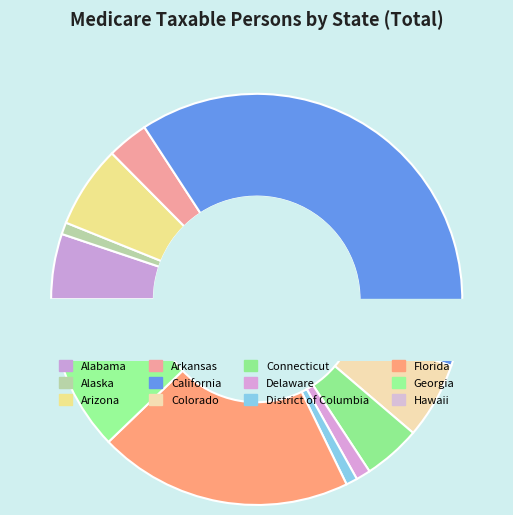

What percentage is NOT represented by Delaware?

98.9%